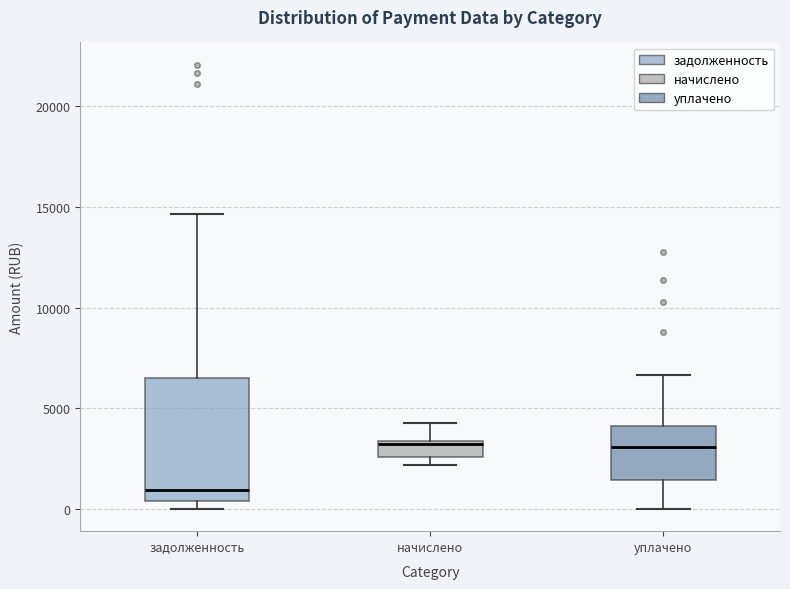

Reading left to right, transcribe this box plot: for each box, give where its median line is, the range the box spans, and where its two whiskers end, as read against the y-axis. The values are not printed on the chart, so give them approximately, as read against the axis.

задолженность: median 1000, box 500 to 6500, whiskers 0 to 14500
начислено: median 3000, box 2500 to 3500, whiskers 2000 to 4500
уплачено: median 3000, box 1500 to 4000, whiskers 0 to 6500